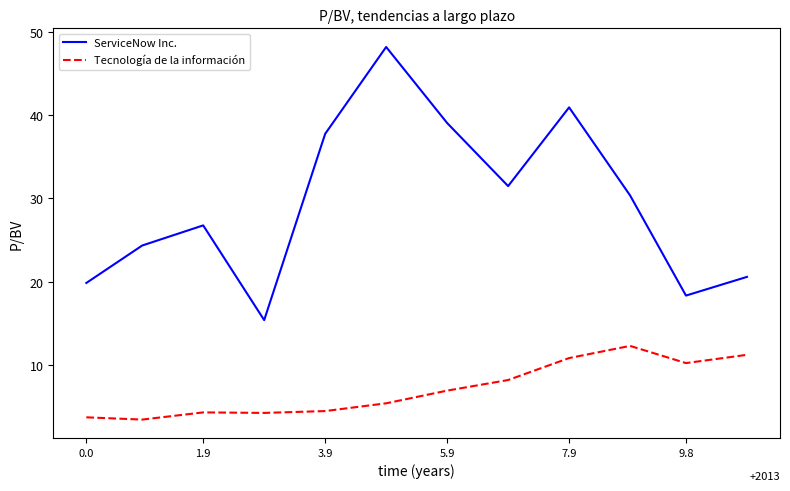

True or false: ServiceNow Inc. has more than 1 points higher than both neighbors.

True